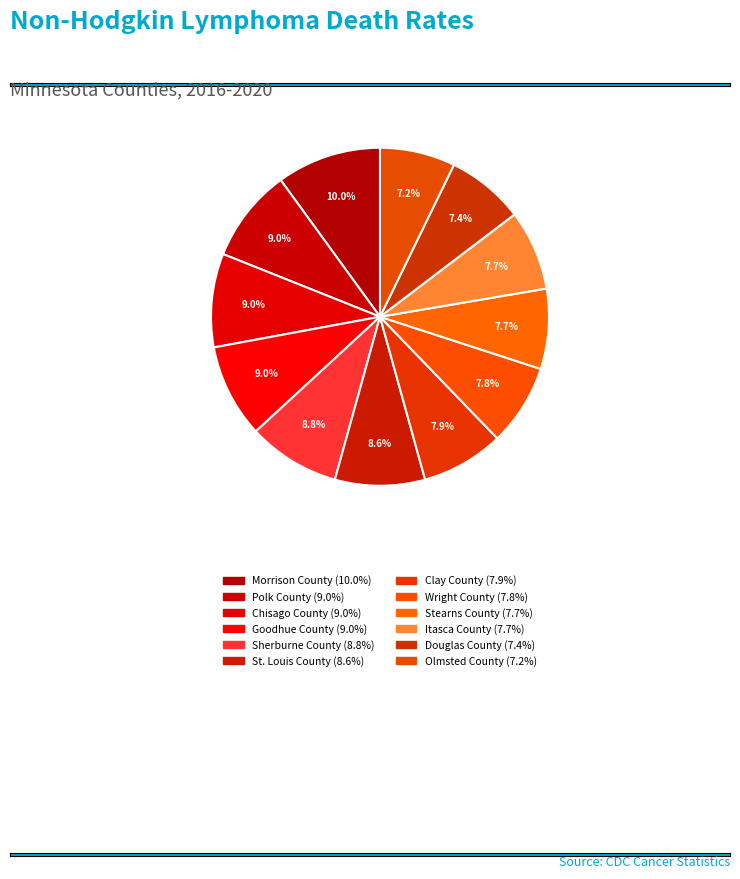

How many segments does this pie chart have?

12